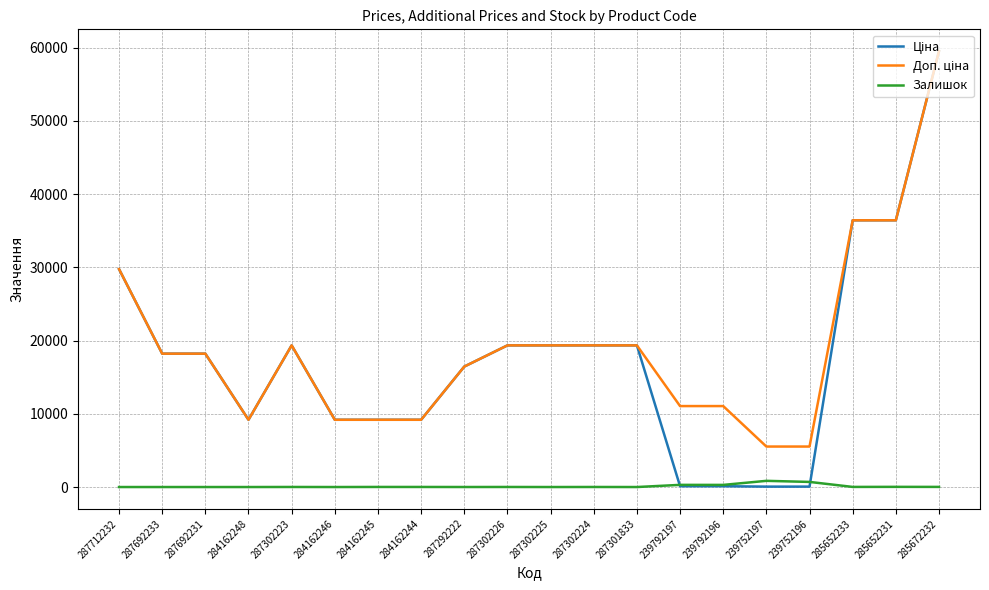

Is this an area chart (filled region under the line)?

No